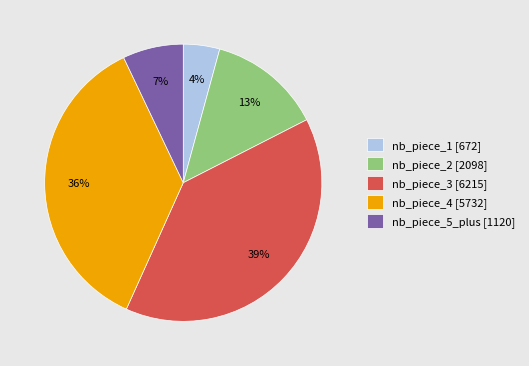

To the nearest percent, what portion does nb_piece_5_plus represent?

7%